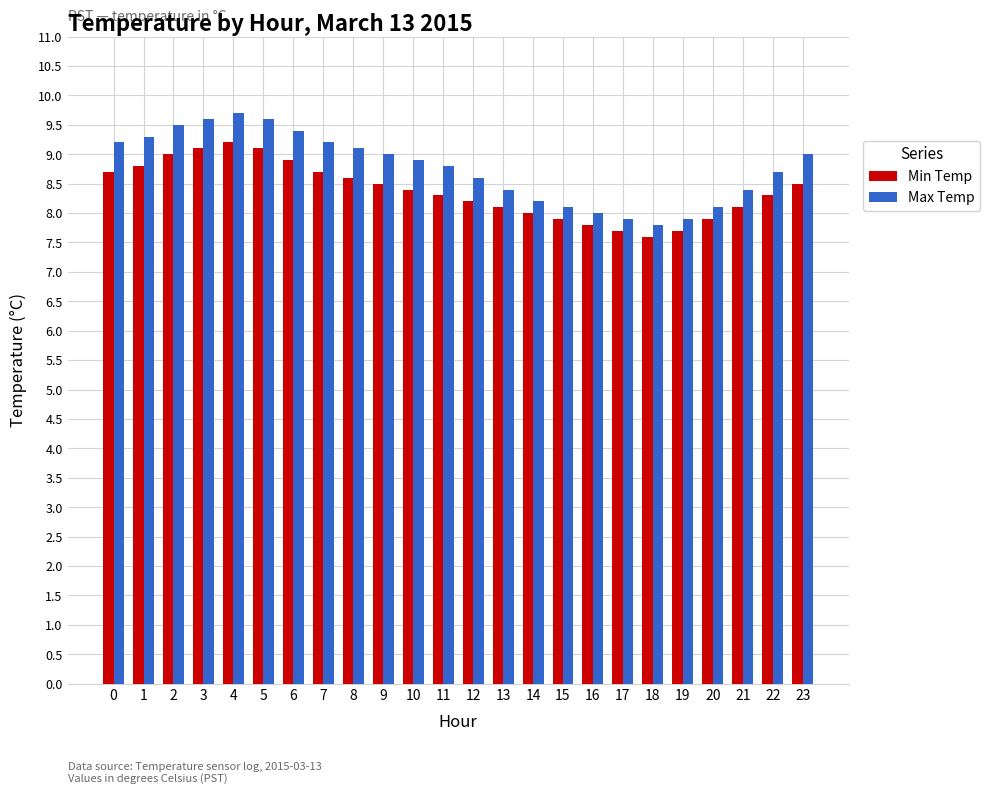

At how many categories does at least one series exceed 7?

24